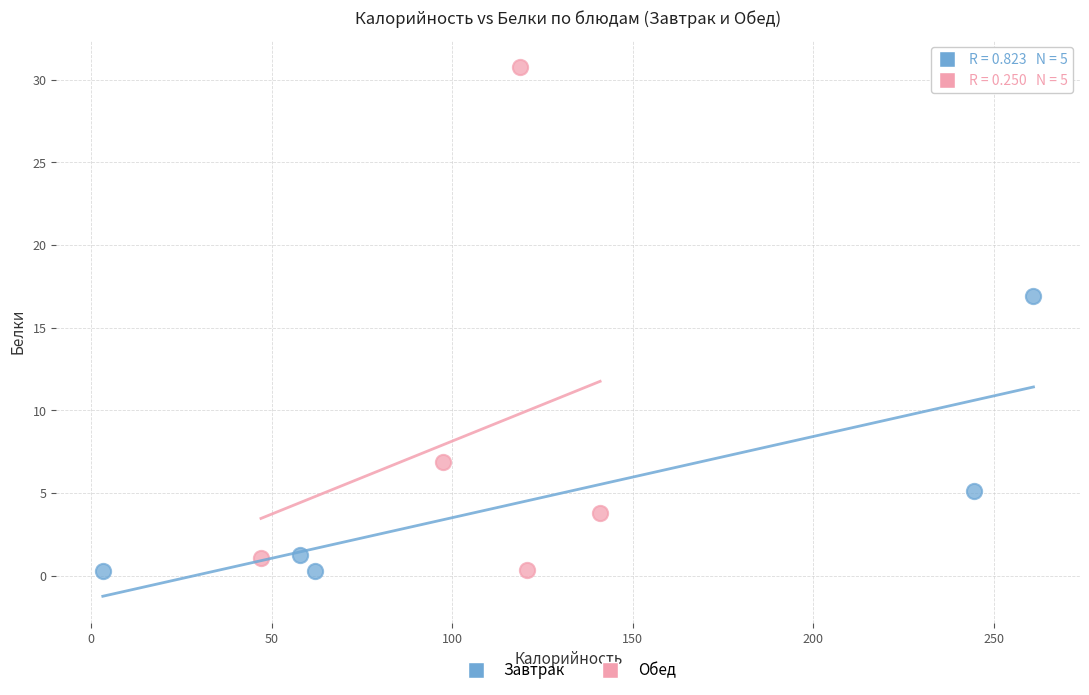

Which series has the widest spread of Y values?

Обед